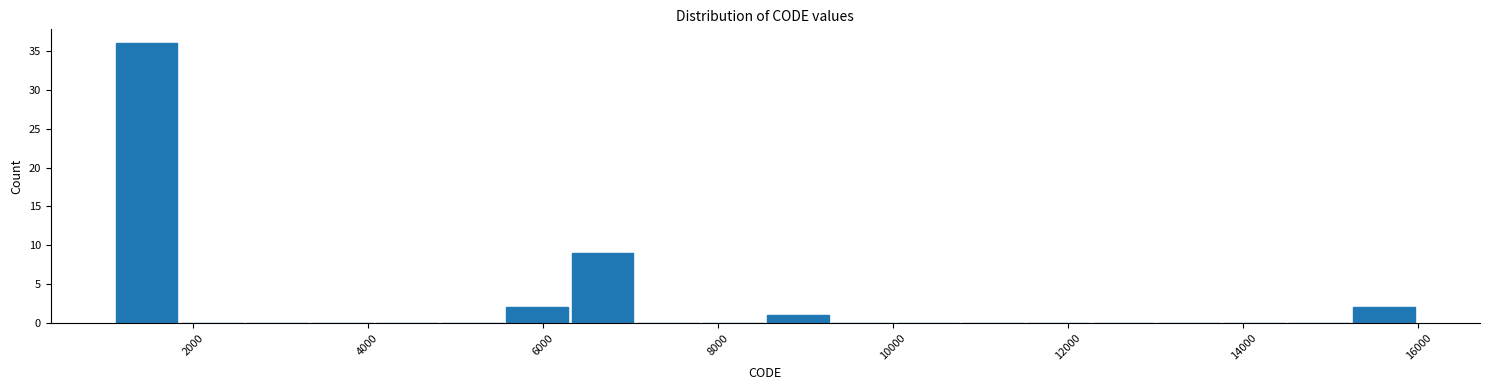

Read against the x-axis, roughly where is the centre of the tallest bar?

1400